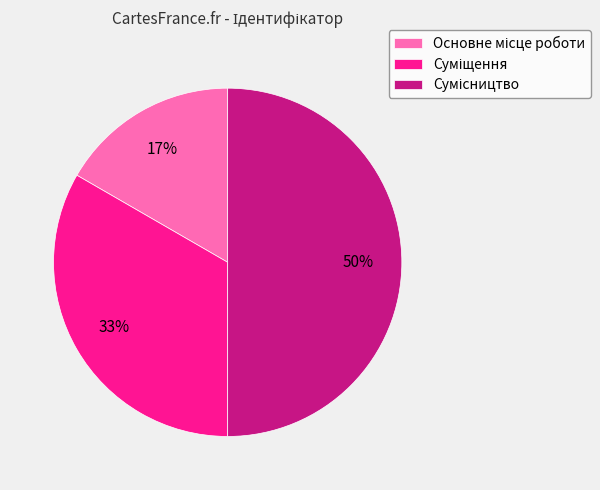

To the nearest percent, what is the difference between the largest and smallest slice percentages?

33%